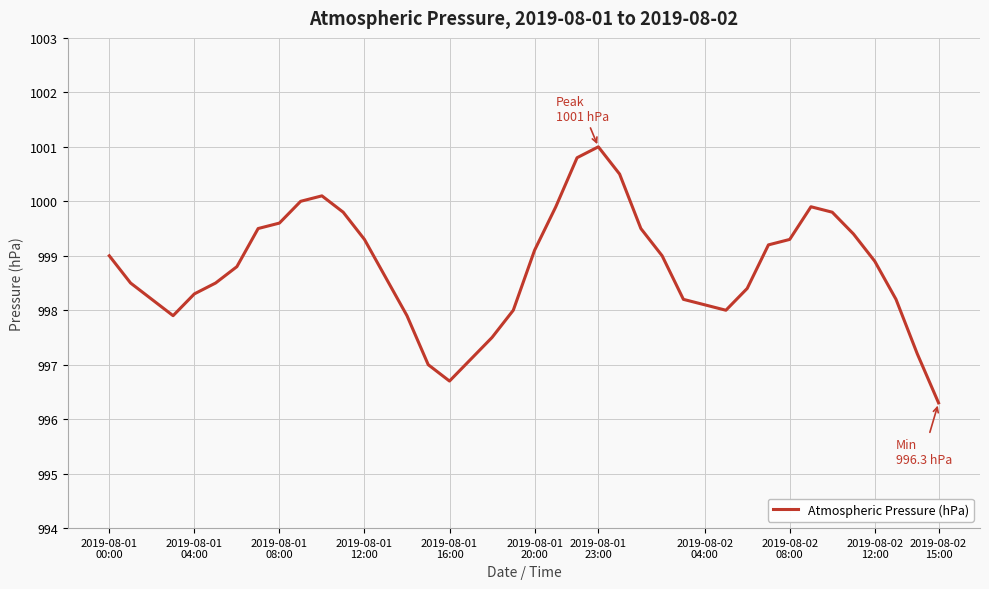

What is the difference between the maximum and minimum values?

4.7